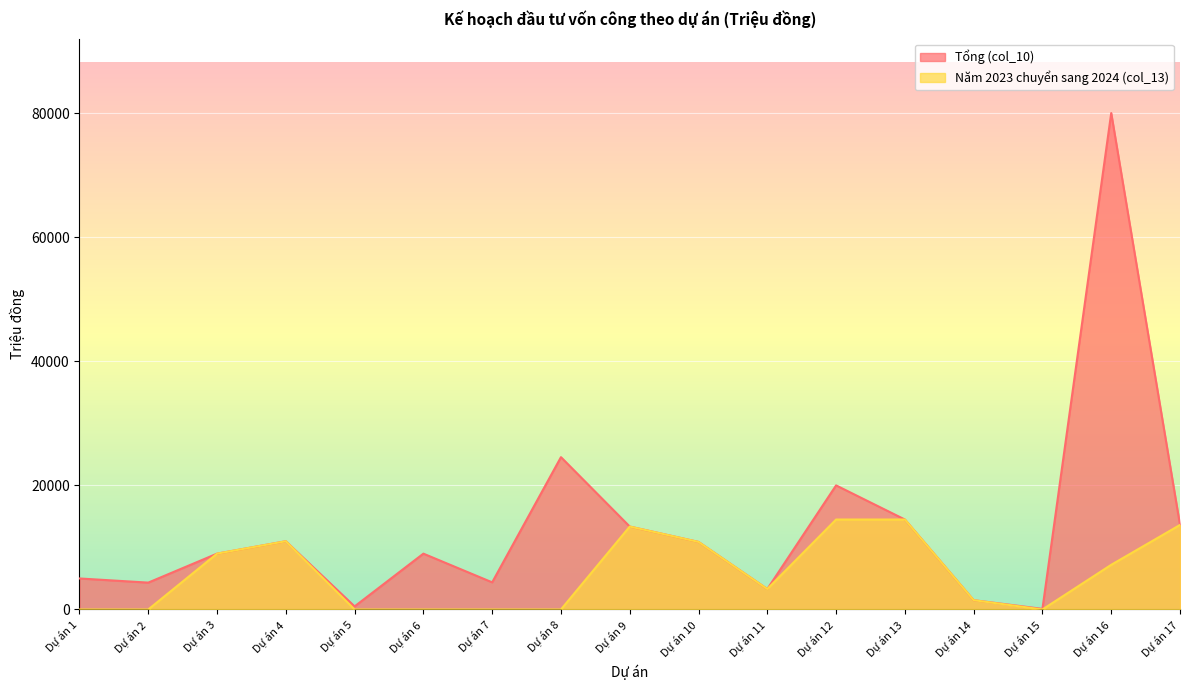

Which series has the largest total across all categories?

Tổng (col_10)